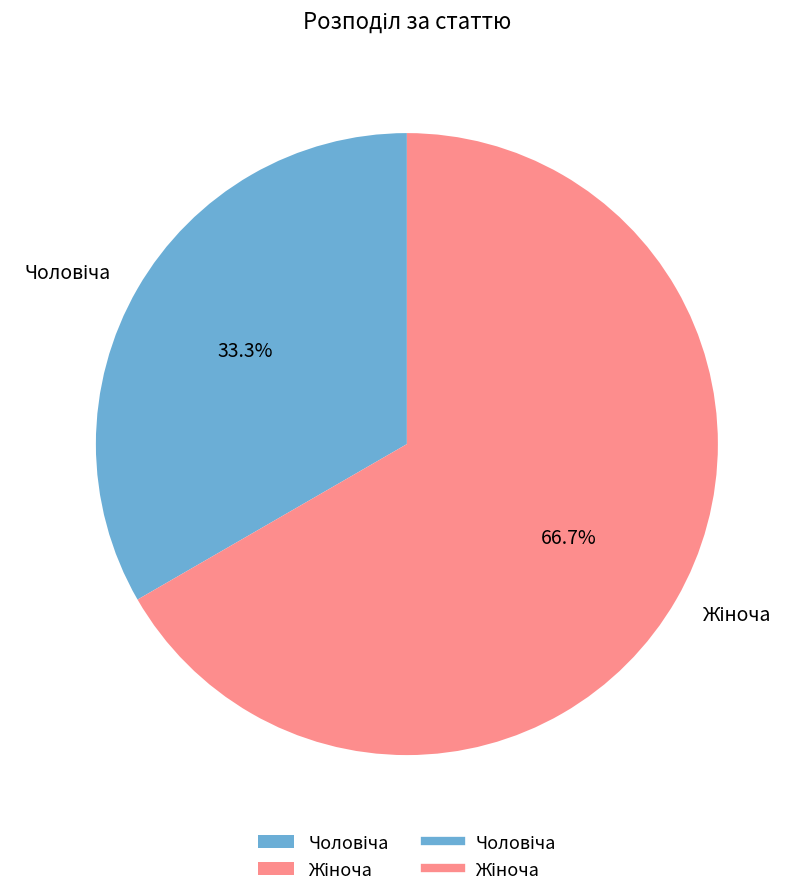

How many segments does this pie chart have?

2